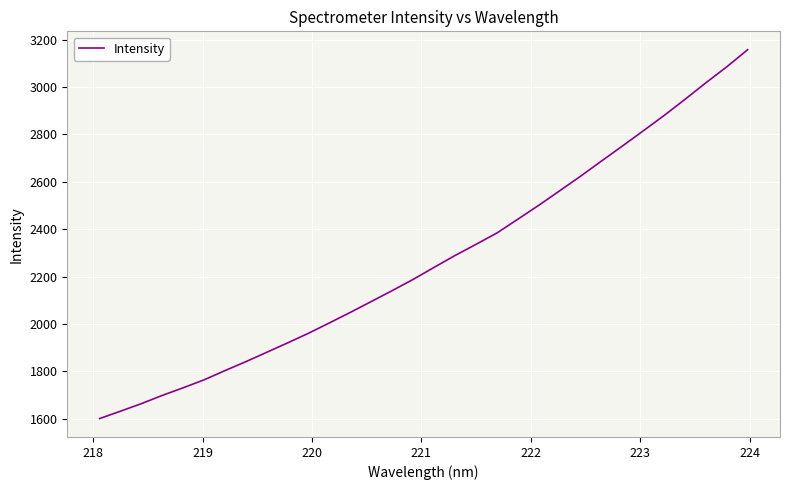

What is the sum of all values?

72707.5